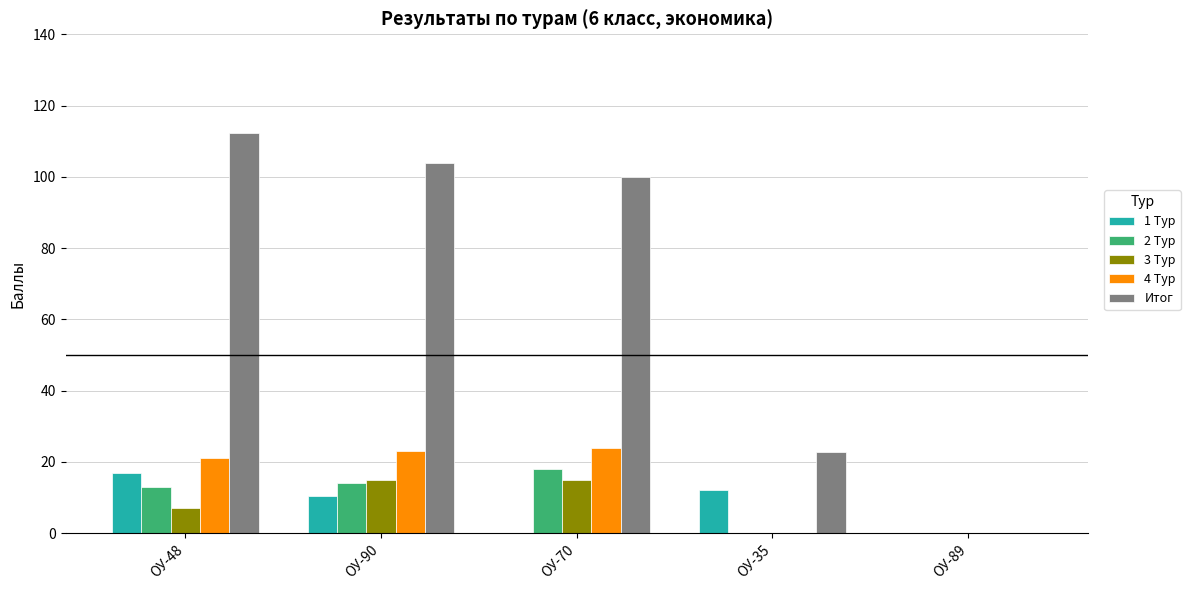

True or false: 1 Тур has a value of 0.0 at ОУ-70.

True